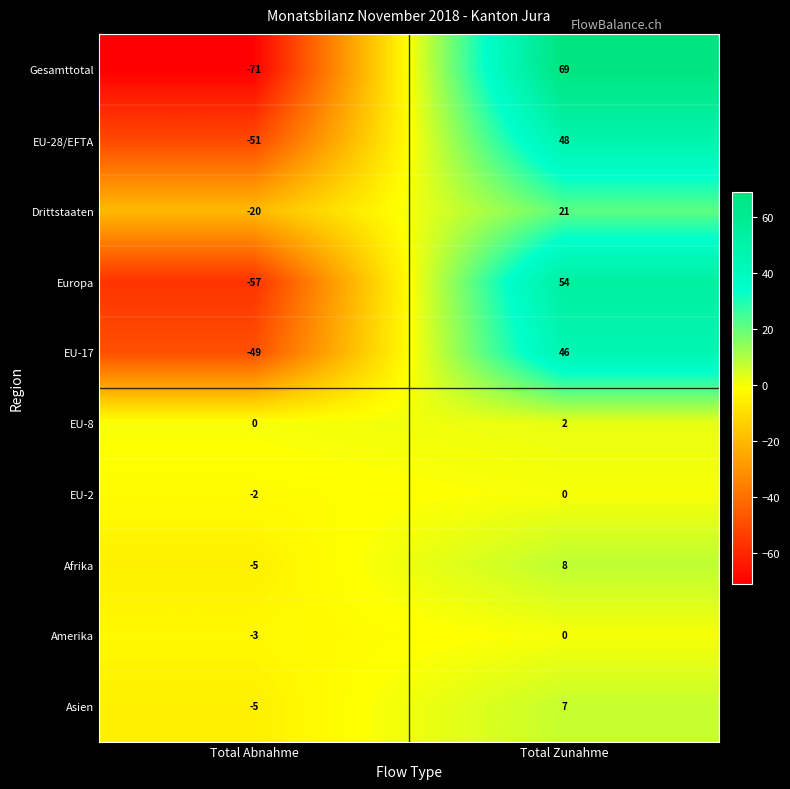

Between Total Abnahme and Total Zunahme, which series saw the biggest shift?

Gesamttotal